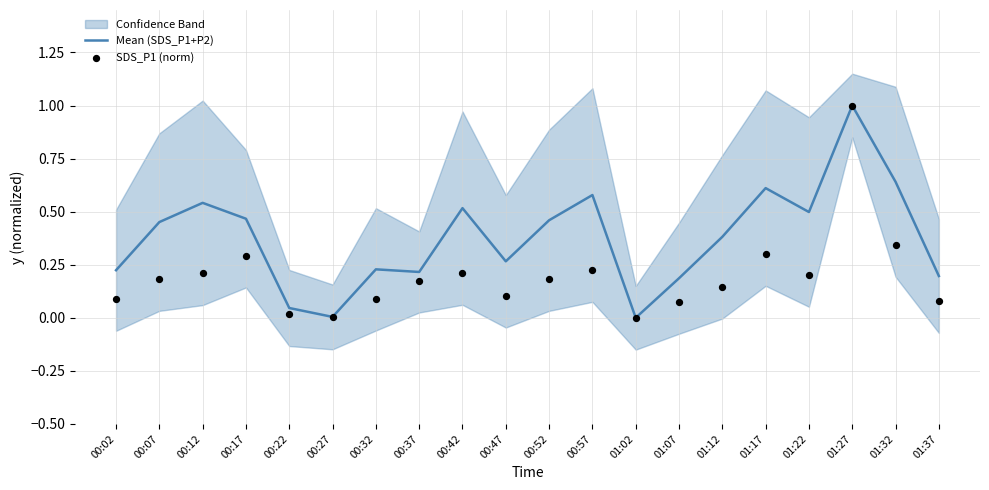

Which series has the largest total across all categories?

Mean (SDS_P1+P2)